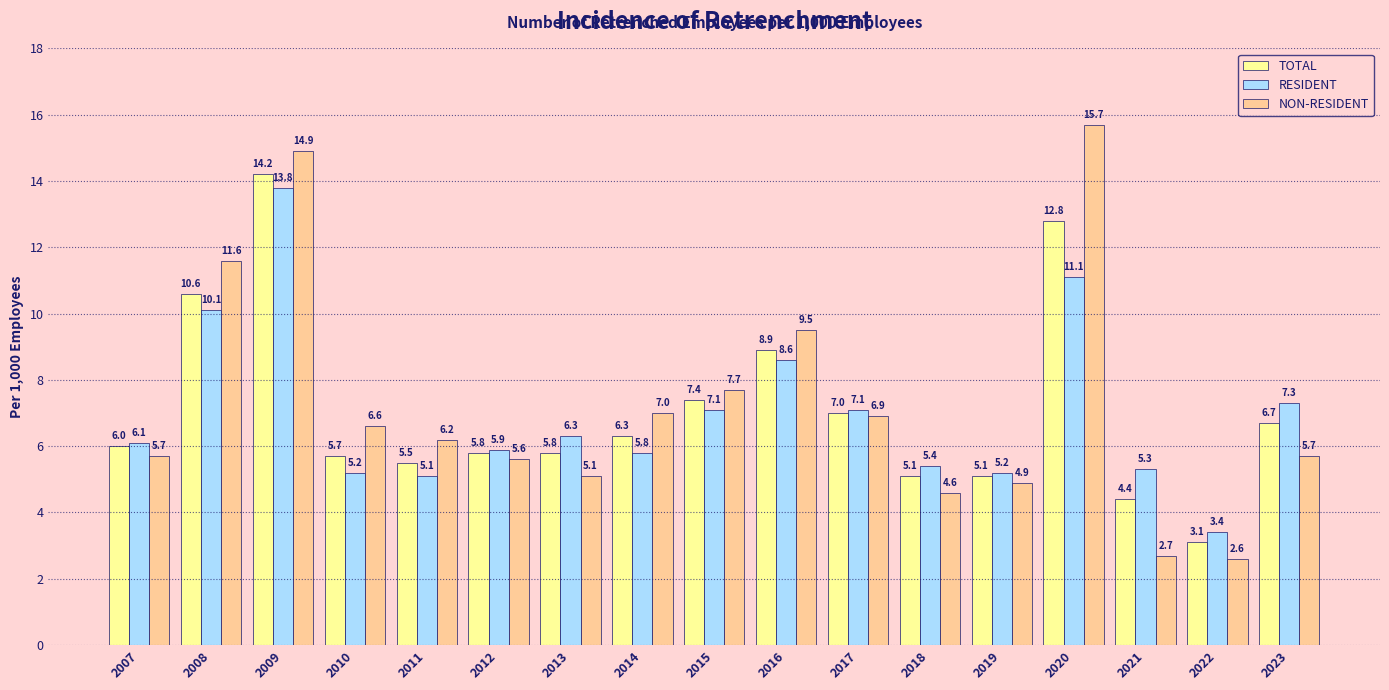

Which label corresponds to the largest value in the chart?

2020